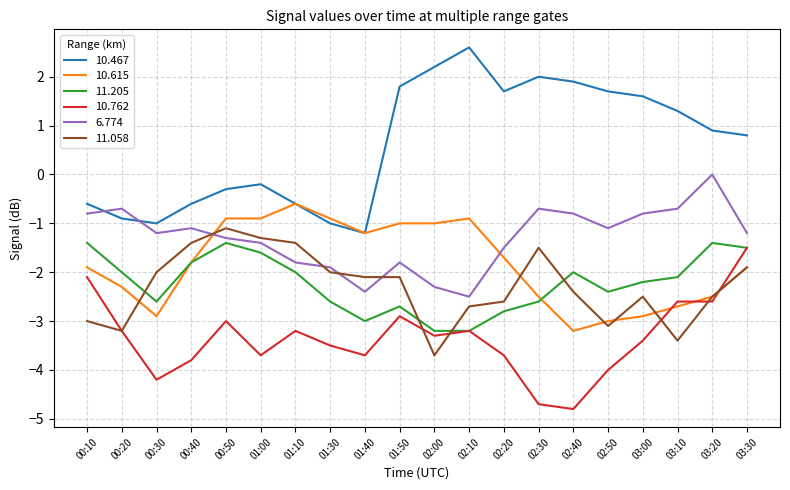

Which series has the widest spread of values?

10.467